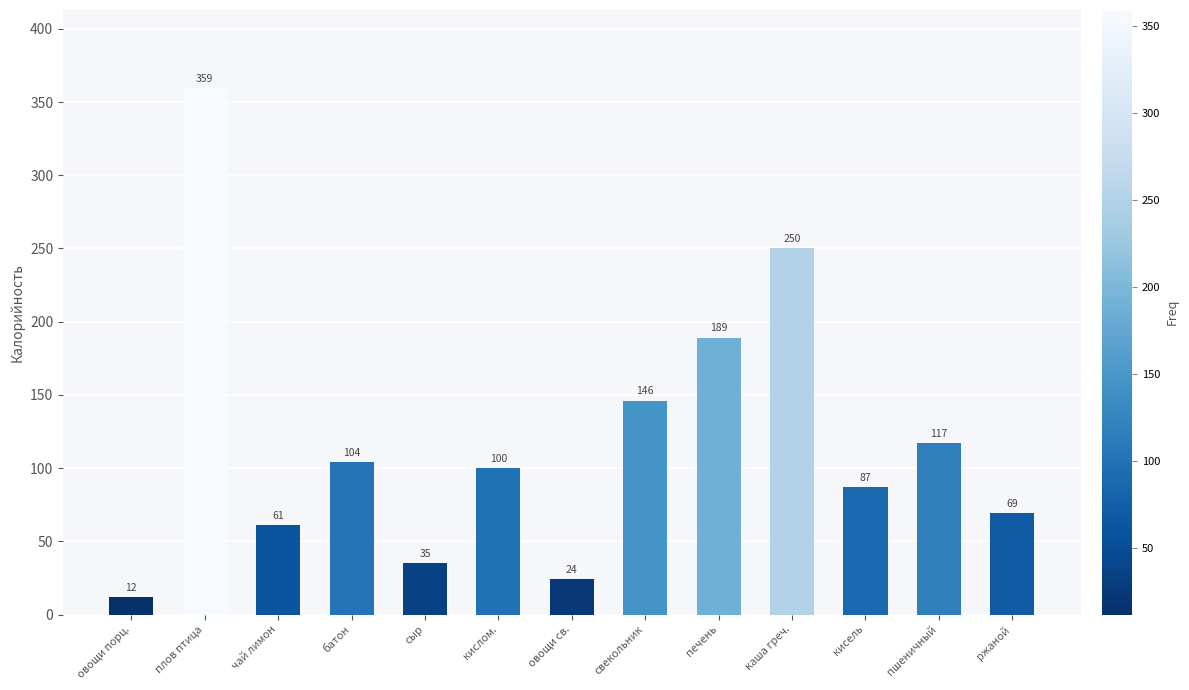

Reading right to left, extract all data points from this chart.

ржаной=69	пшеничный=117	кисель=87	каша греч.=250	печень=189	свекольник=146	овощи св.=24	кислом.=100	сыр=35	батон=104	чай лимон=61	плов птица=359	овощи порц.=12